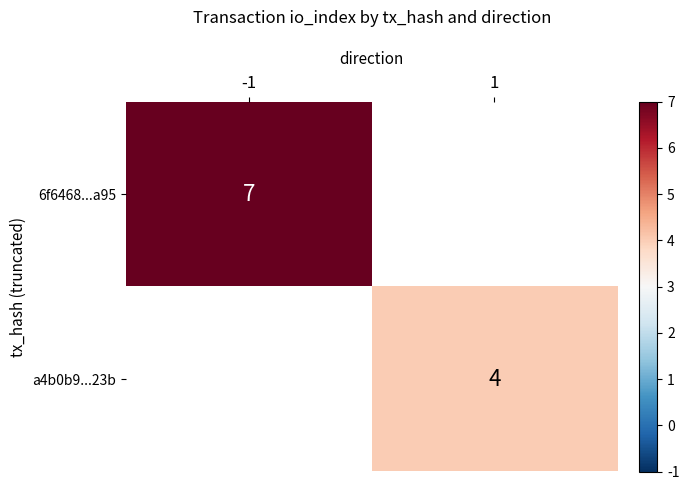

The 6f6468...a95 series shows 12 at -1. True or false?

False